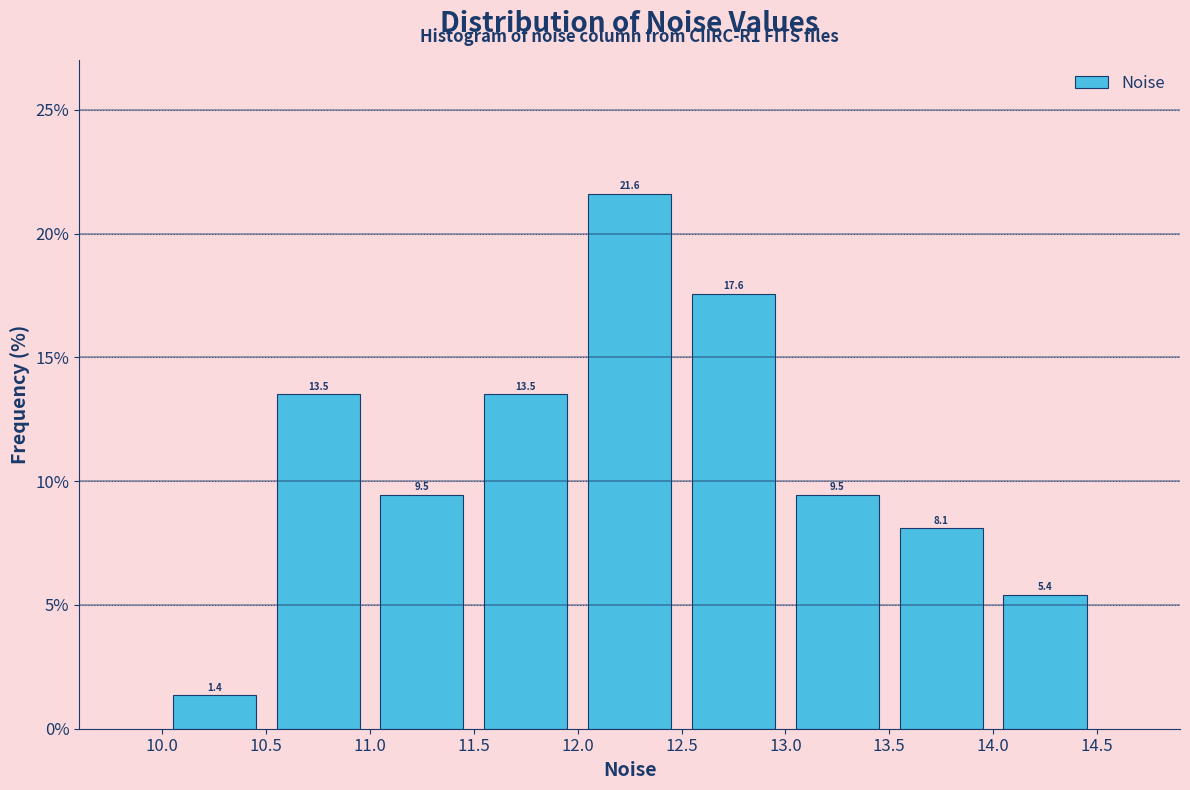

Reading left to right, list every bar in this chart as the range it spans on the x-axis followed by its height.

10.0 to 10.5: 1.4
10.5 to 11.0: 13.5
11.0 to 11.5: 9.5
11.5 to 12.0: 13.5
12.0 to 12.5: 21.6
12.5 to 13.0: 17.6
13.0 to 13.5: 9.5
13.5 to 14.0: 8.1
14.0 to 14.5: 5.4